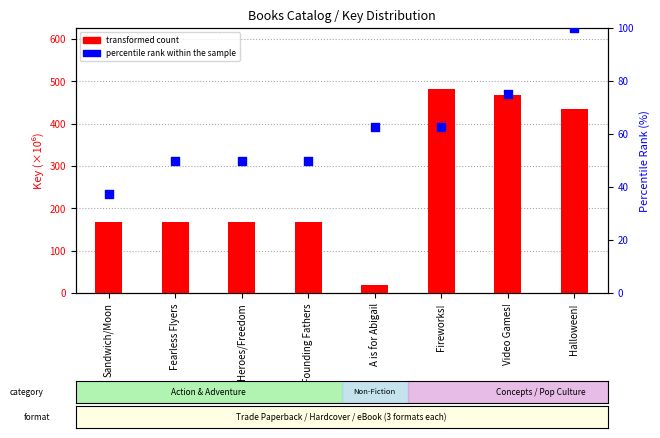

Which series has the largest total across all categories?

transformed count